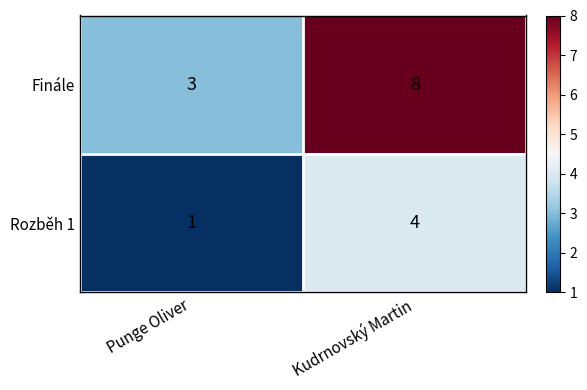

The value of Rozběh 1 at Punge Oliver is 0. True or false?

False